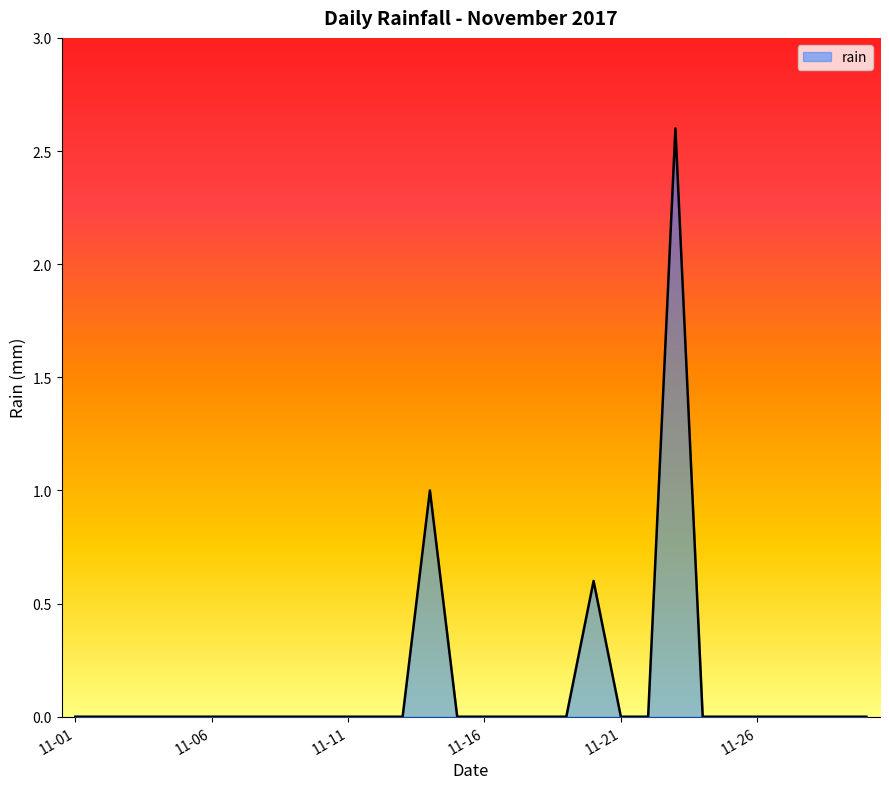

Does the chart display data point markers on the line(s)?

No